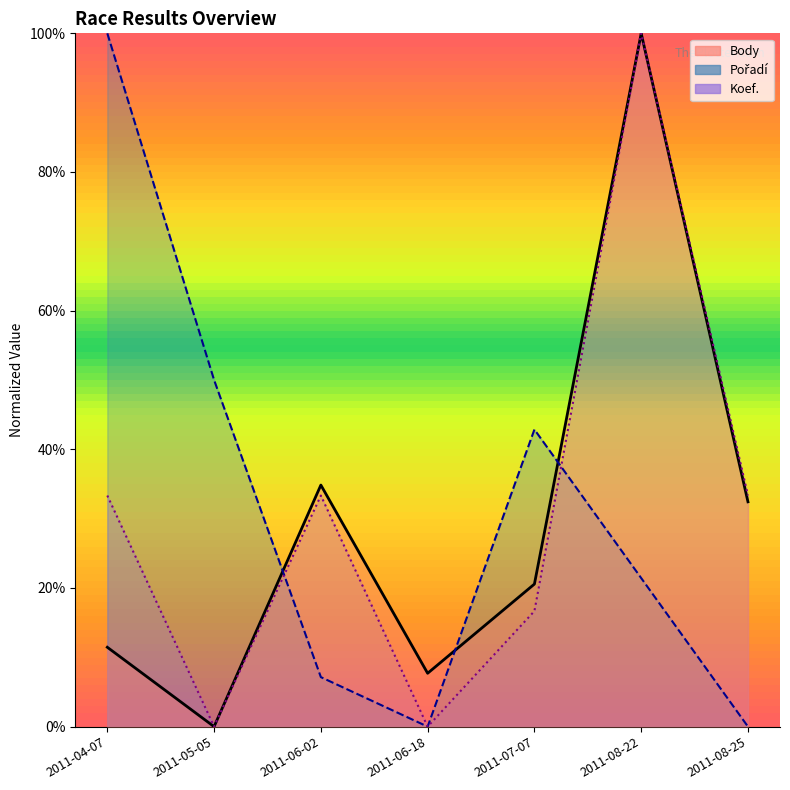

Is the value of Body at 2011-08-25 greater than the value of Koef. at 2011-06-18?

Yes